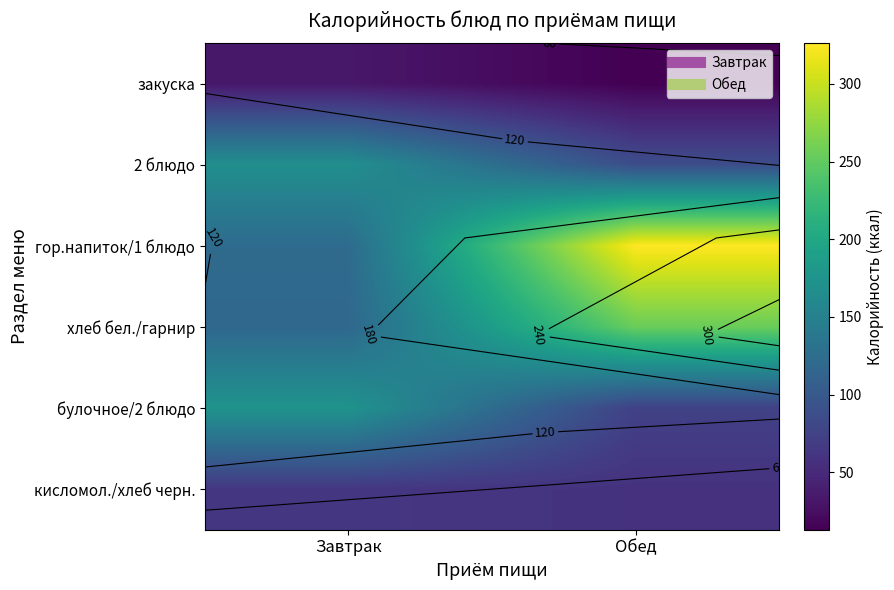

List the labels in order of 2 блюдо value, smallest first.

Обед, Завтрак